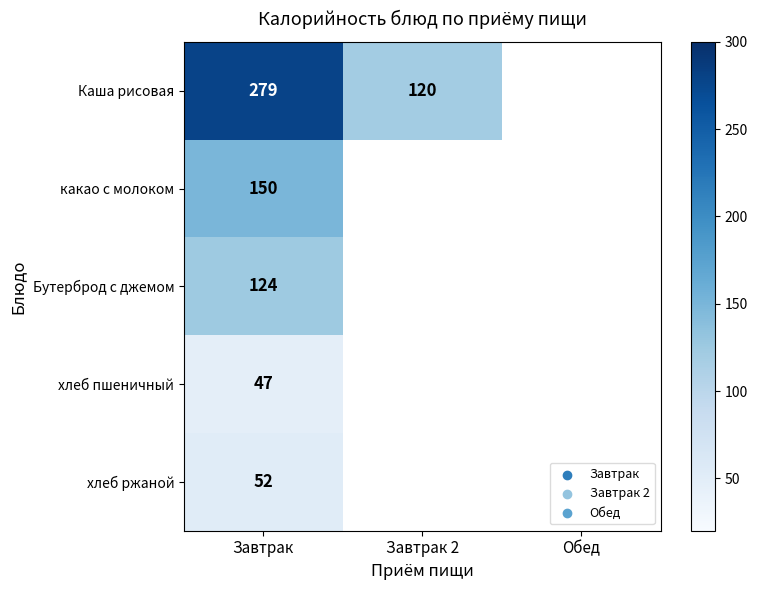

Rank the series at Завтрак from lowest to highest value.

хлеб пшеничный, хлеб ржаной, Бутерброд с джемом, какао с молоком, Каша рисовая